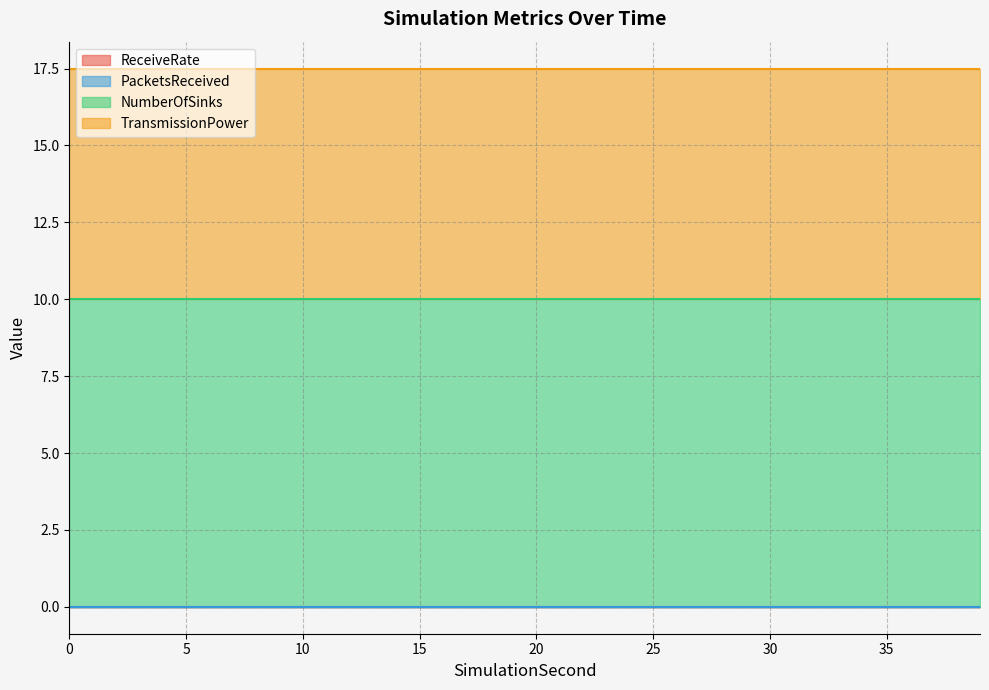

Rank the categories by ReceiveRate value from highest to lowest.

0, 1, 2, 3, 4, 5, 6, 7, 8, 9, 10, 11, 12, 13, 14, 15, 16, 17, 18, 19, 20, 21, 22, 23, 24, 25, 26, 27, 28, 29, 30, 31, 32, 33, 34, 35, 36, 37, 38, 39